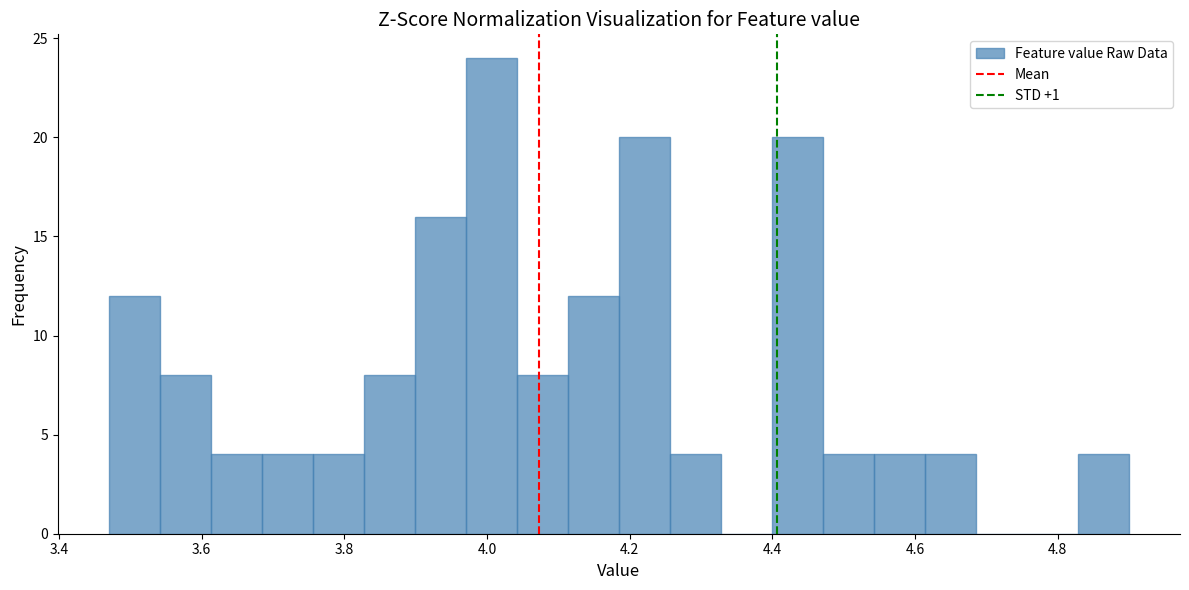

Read against the x-axis, roughly where is the centre of the tallest bar?

4.00